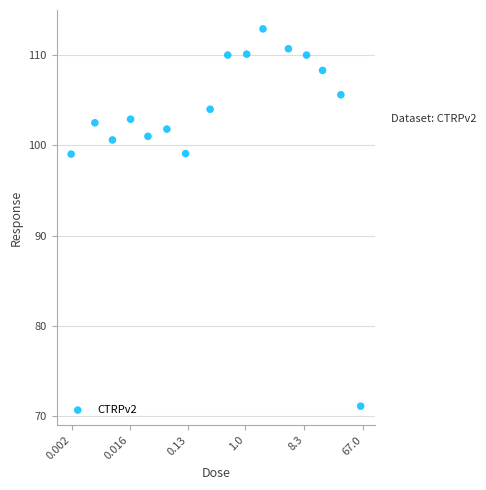

What is the range of Y values (max minus min)?

41.8